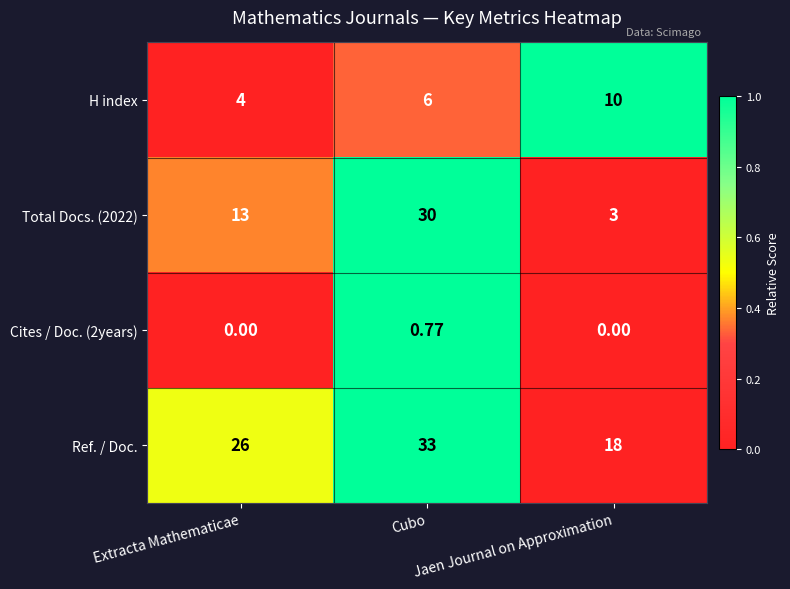

Which series has the largest total across all categories?

Ref. / Doc.